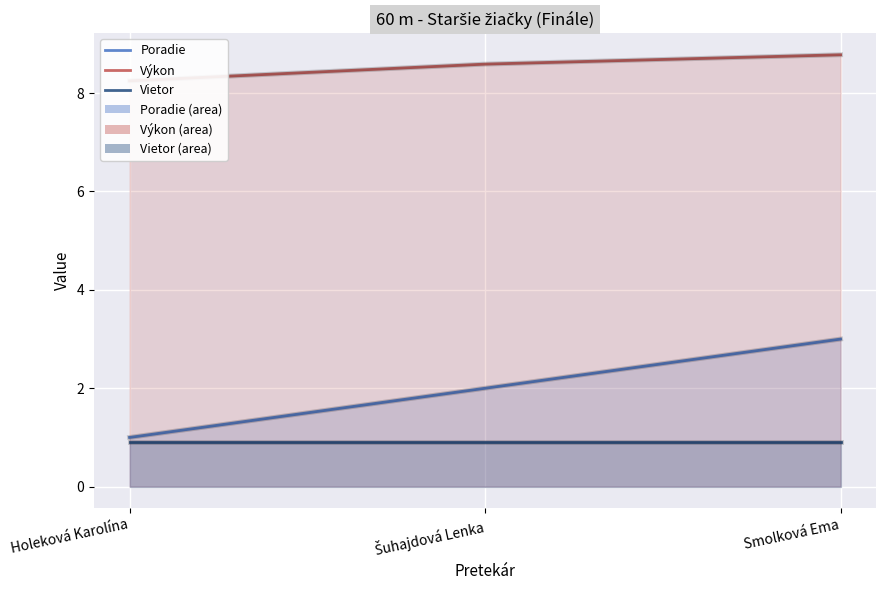

What is the difference between the maximum and minimum values in the Poradie series?

2.0